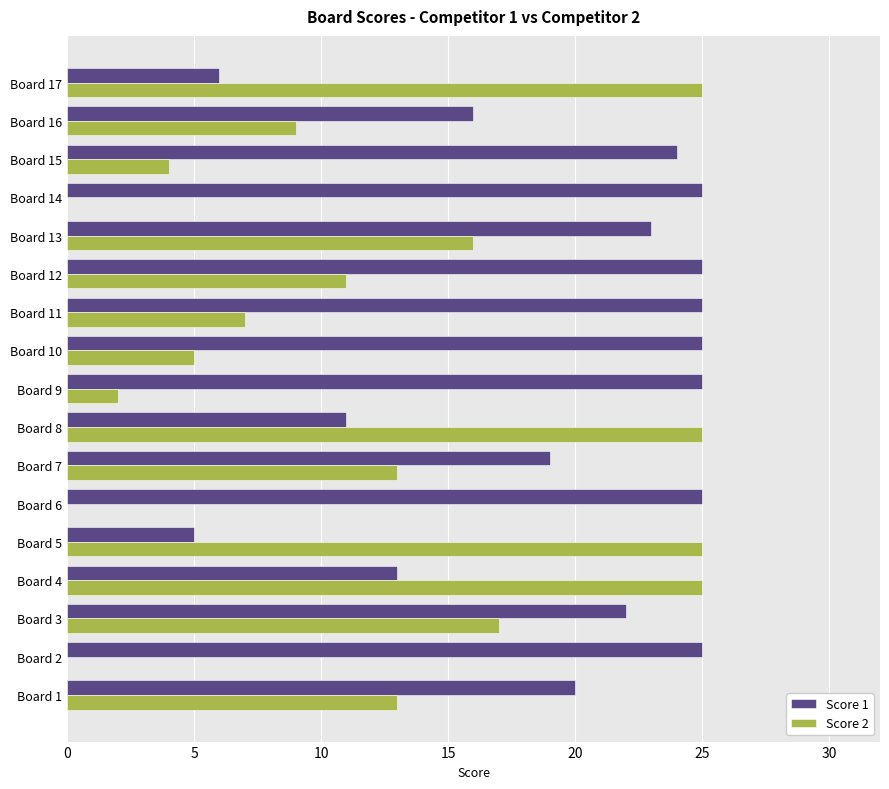

Is the value of Score 2 at Board 6 greater than the value of Score 1 at Board 12?

No